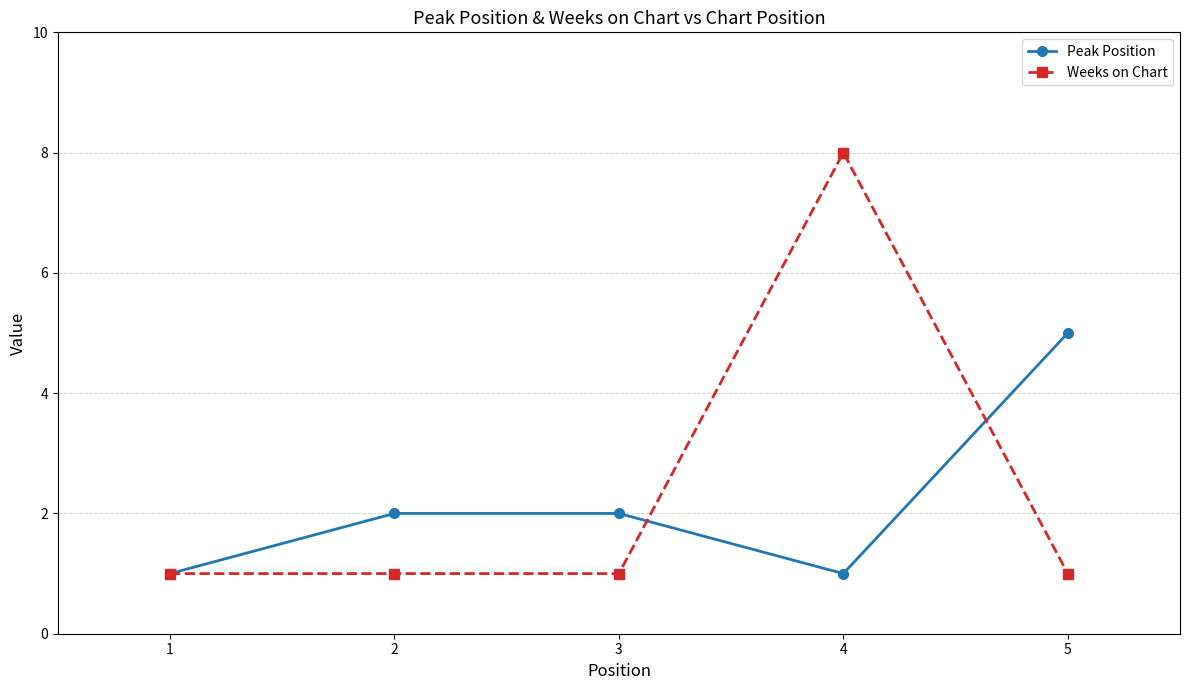

What is the average value of the Peak Position series?

2